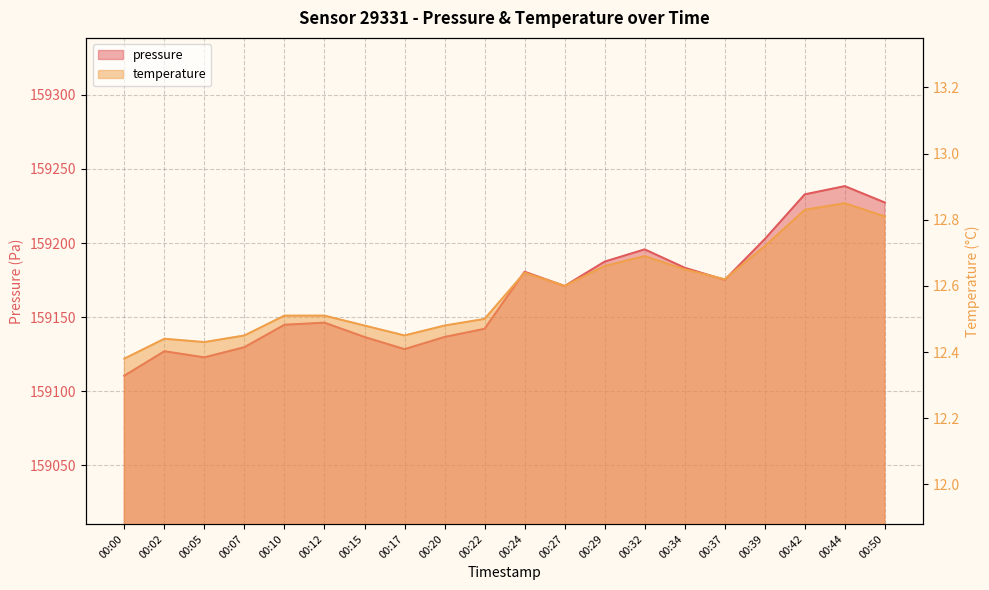

Is it true that pressure equals 159142.2 at 00:22?

True